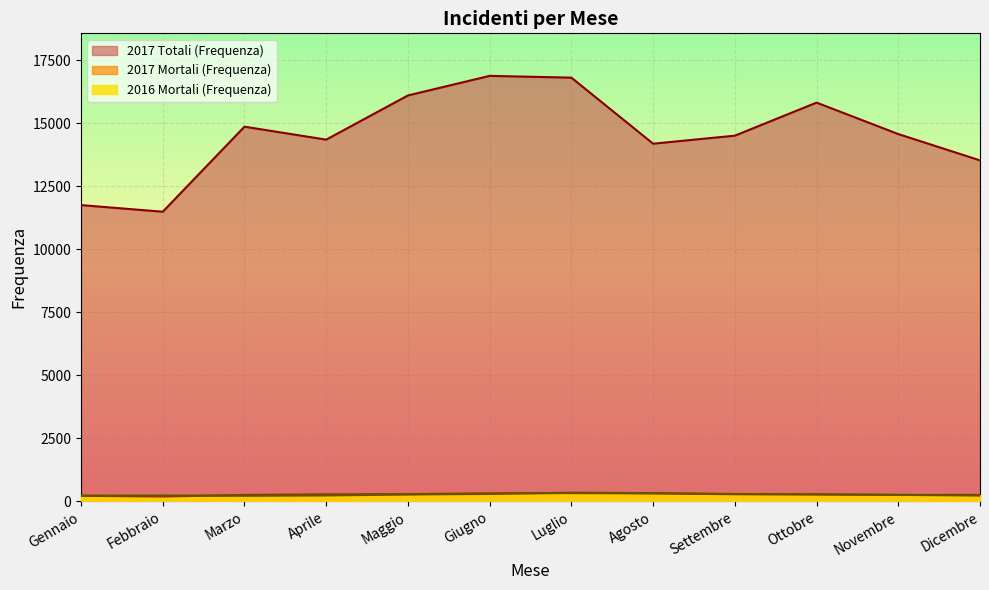

Does the chart display data point markers on the line(s)?

No